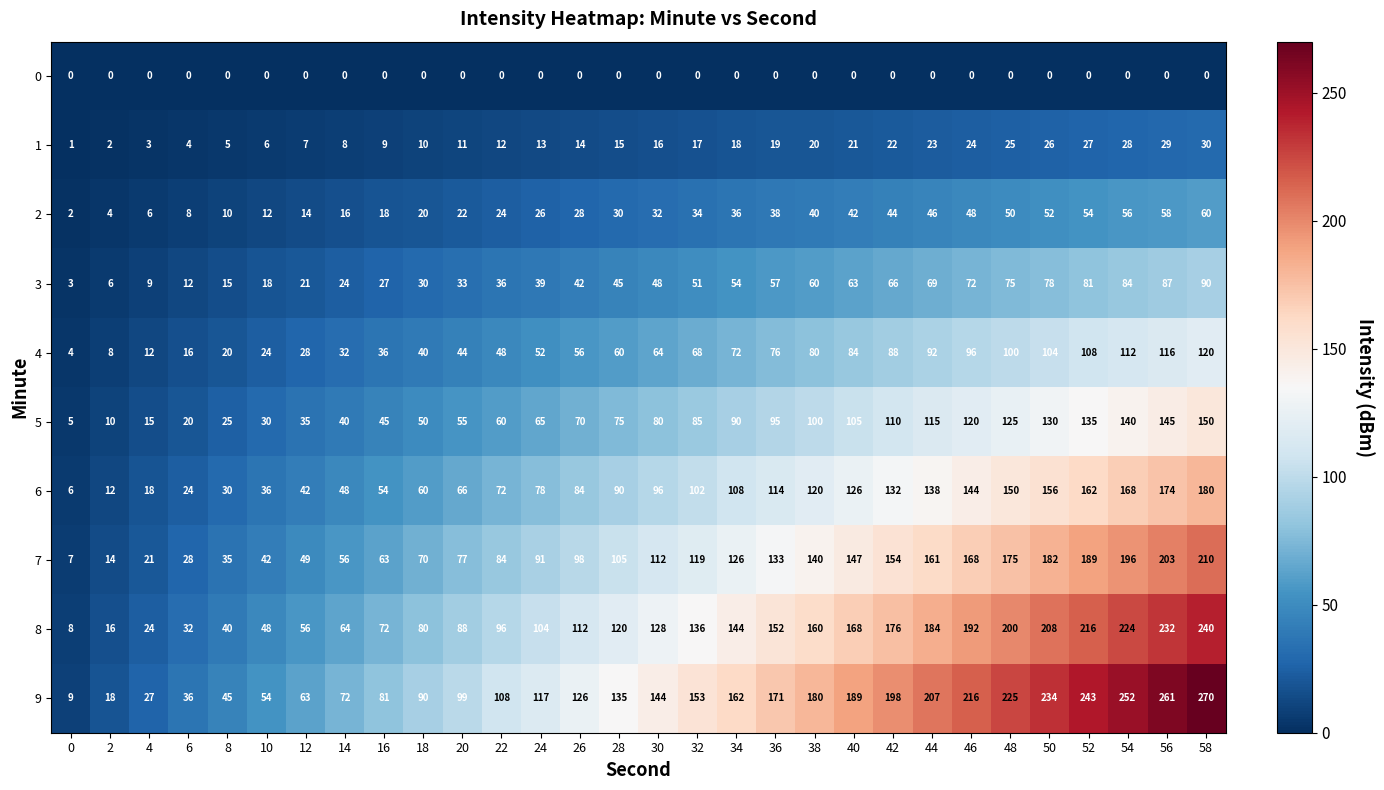

Which series has the largest total across all categories?

9